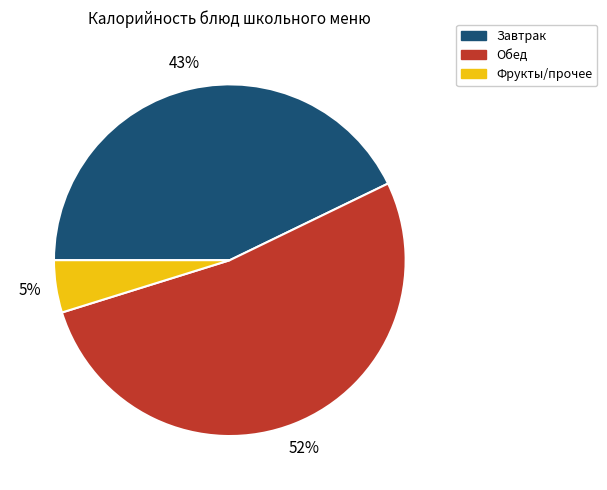

Count the number of slices in the pie.

3